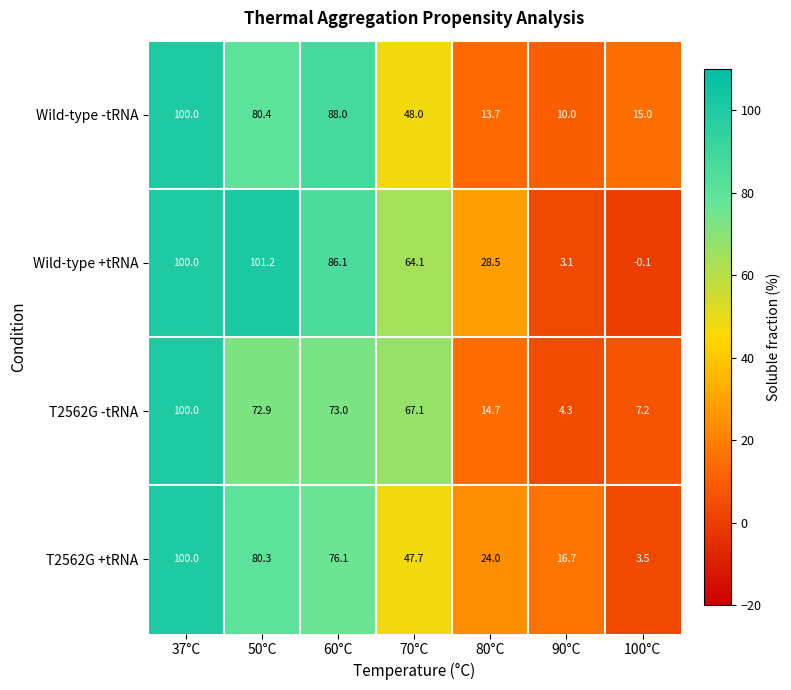

True or false: Wild-type -tRNA has a value of 100.0 at 37°C.

True